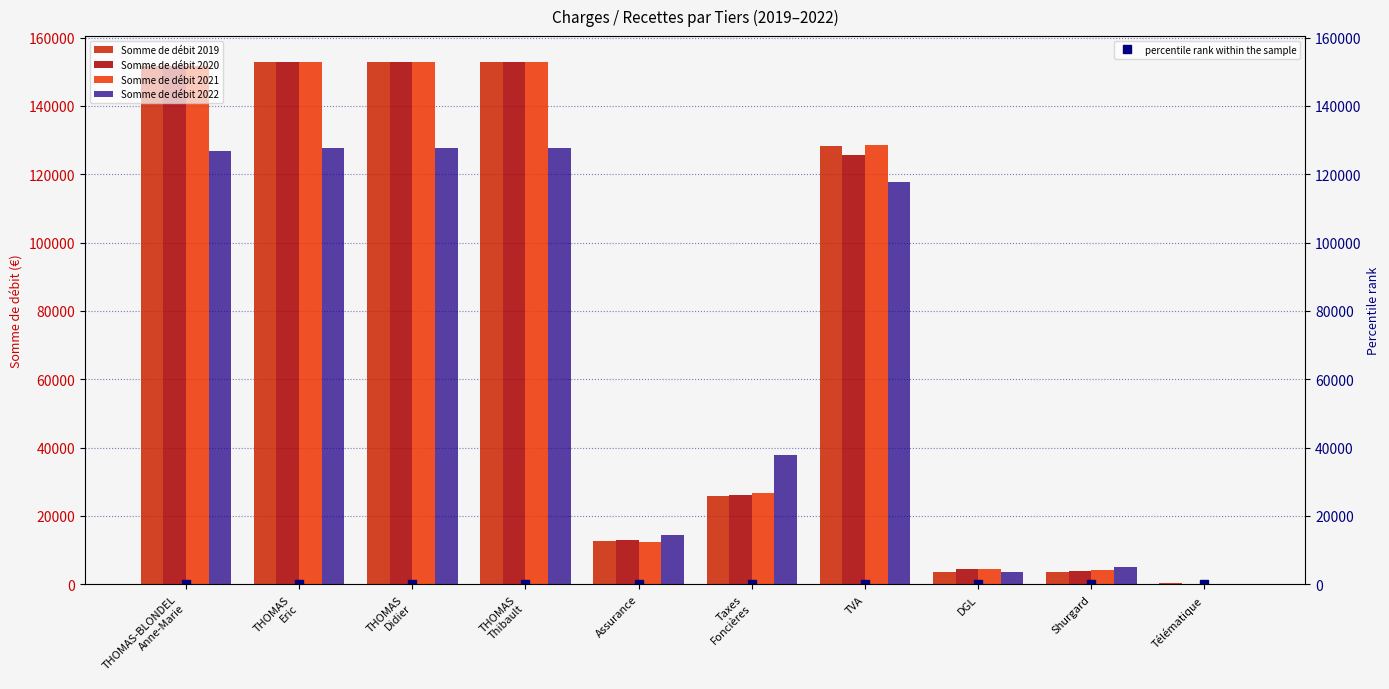

What is the label of the 2nd bar from the left?

THOMAS
Eric